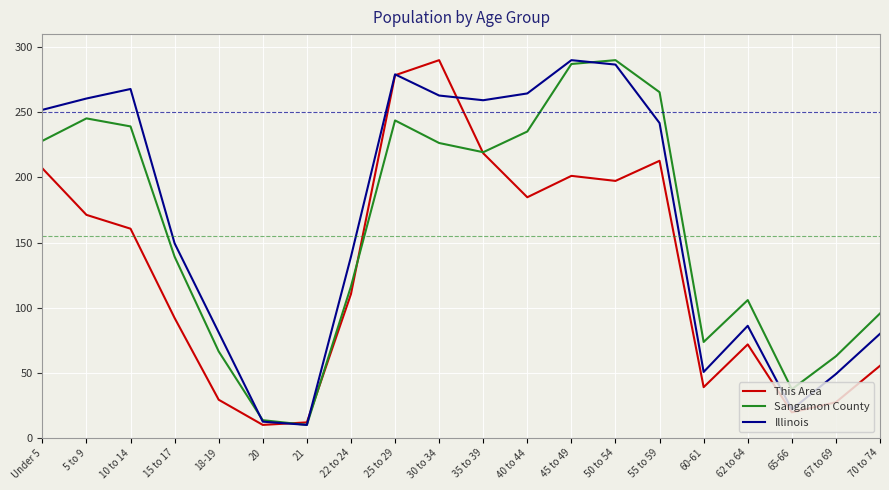

The value of This Area at 40 to 44 is 318.6. True or false?

False